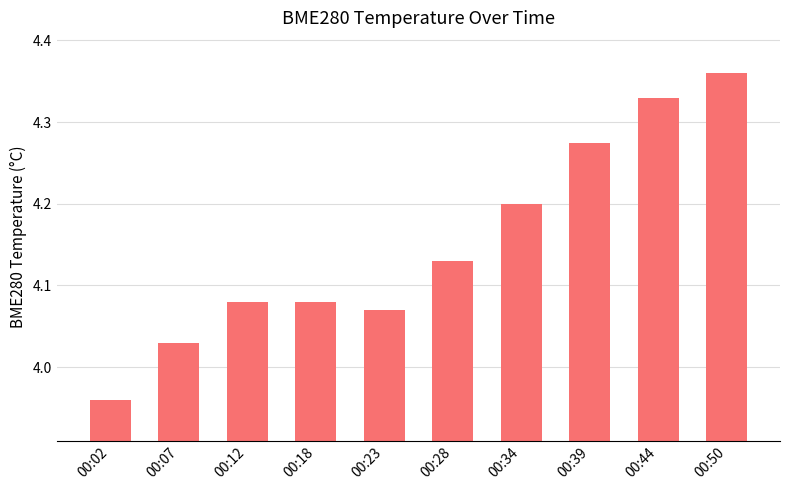

What is the change in value from 00:28 to 00:44?

+0.2